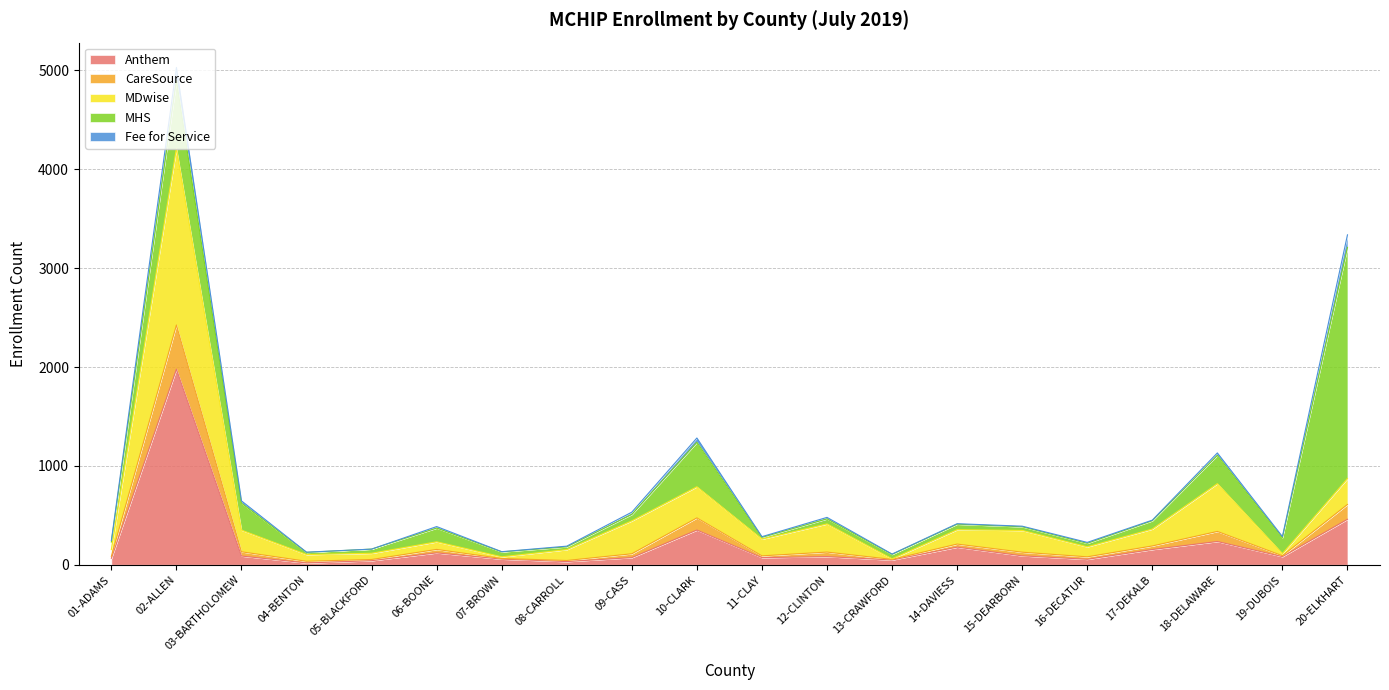

True or false: CareSource has more than 0 interior local peaks.

True